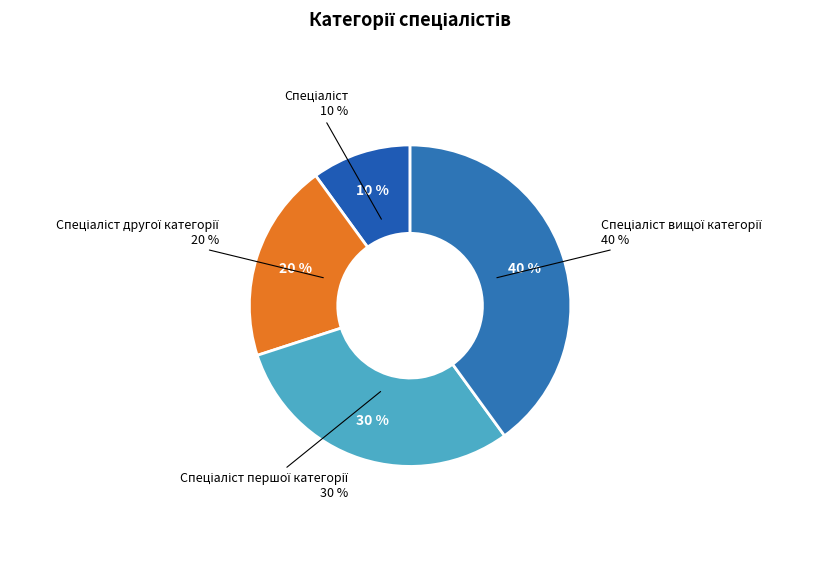

Which slice is the smallest?

Спеціаліст